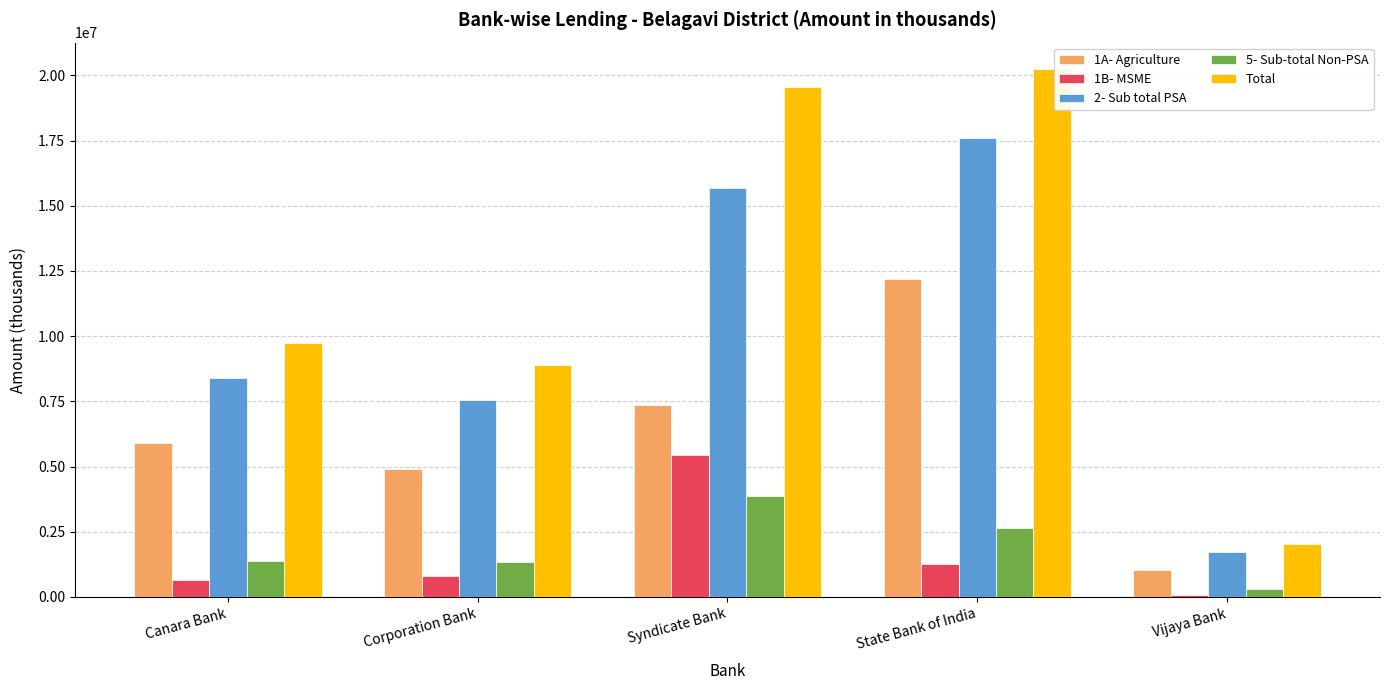

Which series changed the most between Syndicate Bank and Vijaya Bank?

Total